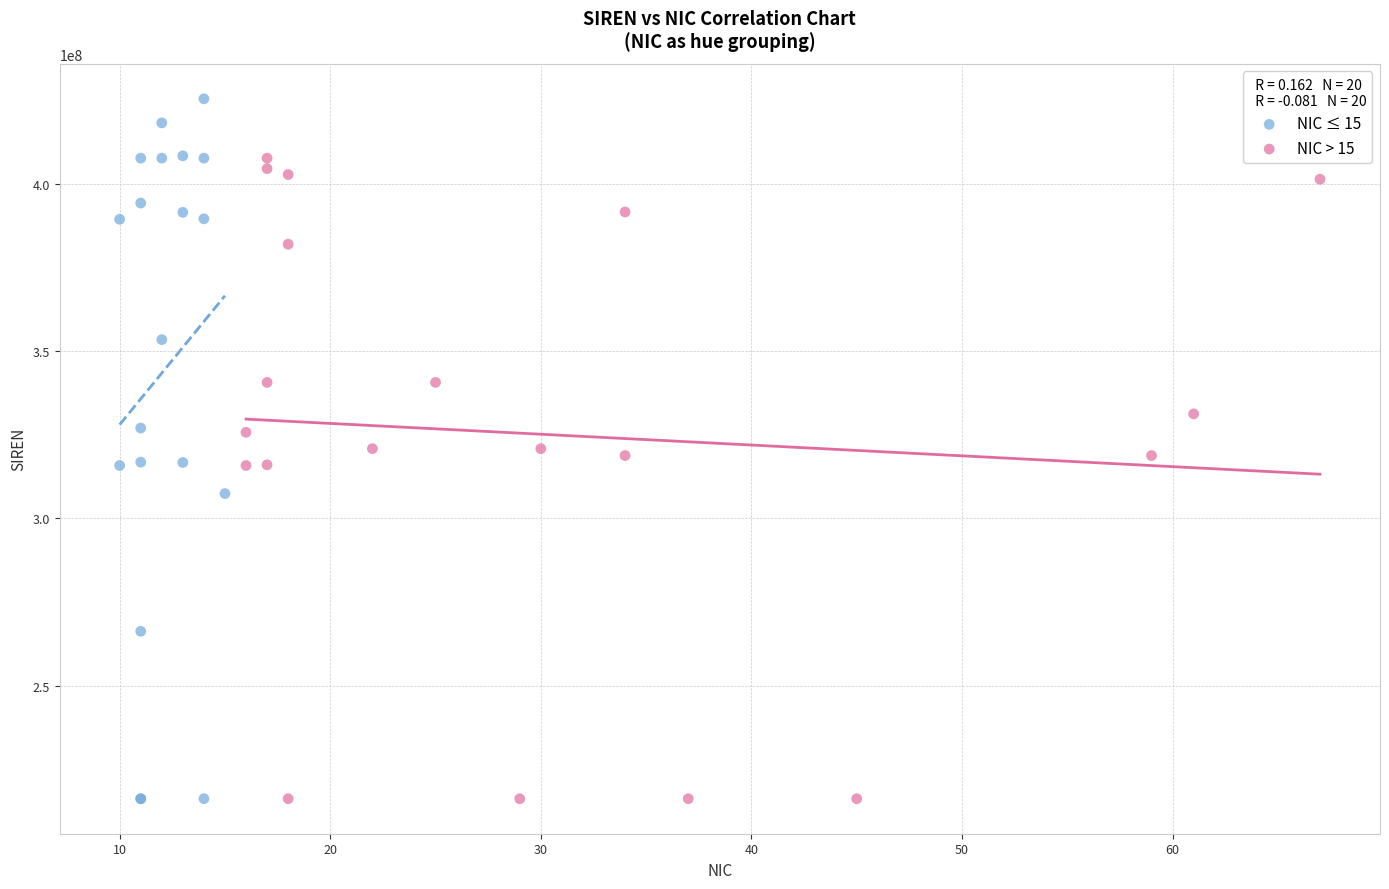

Which series has the largest Y range (max minus min)?

NIC ≤ 15